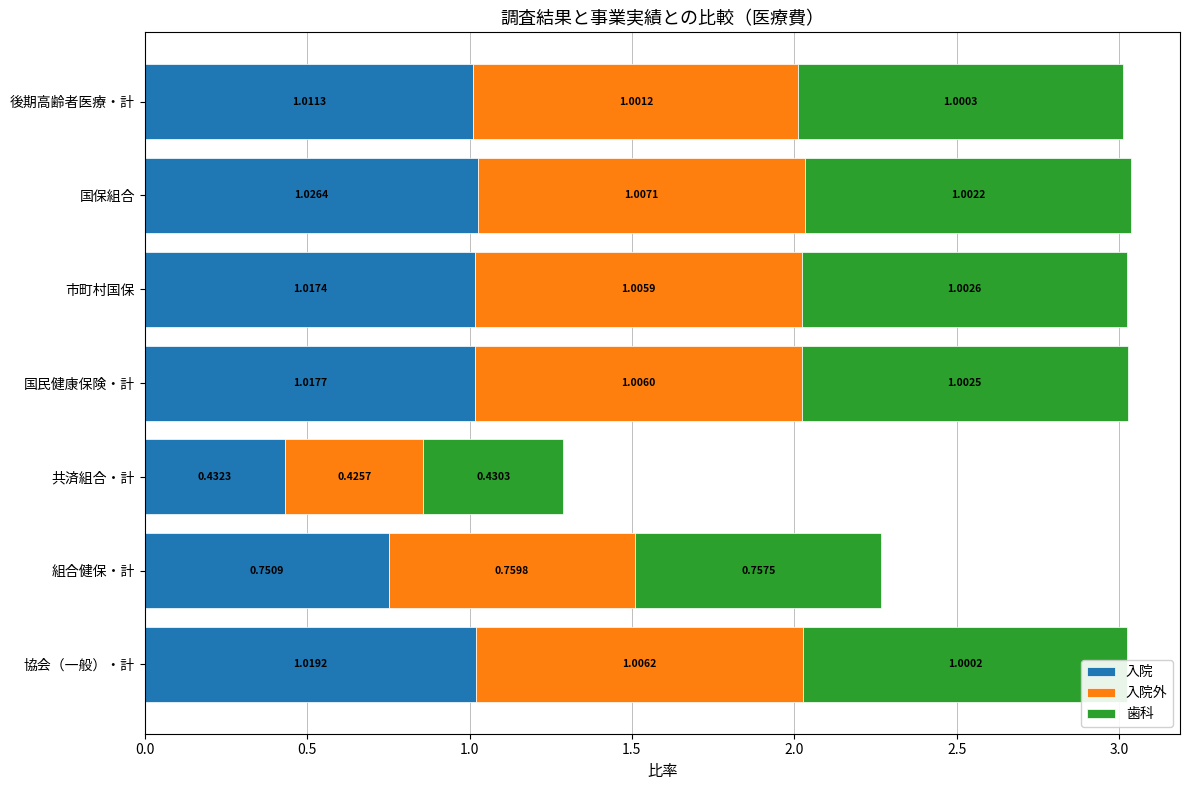

What is the sum of the 入院 values at 組合健保・計 and 国民健康保険・計?

1.8